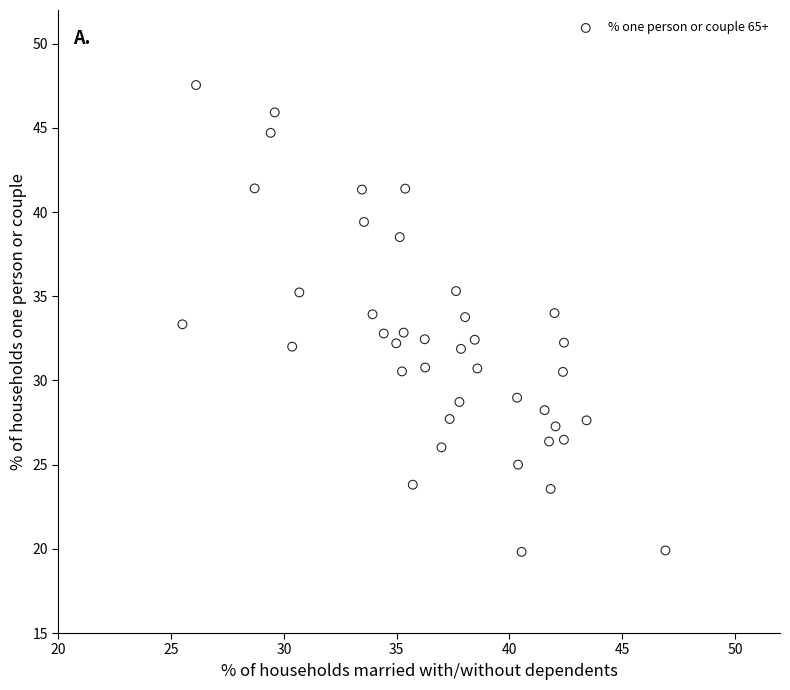

What is the range of Y values (max minus min)?

27.7